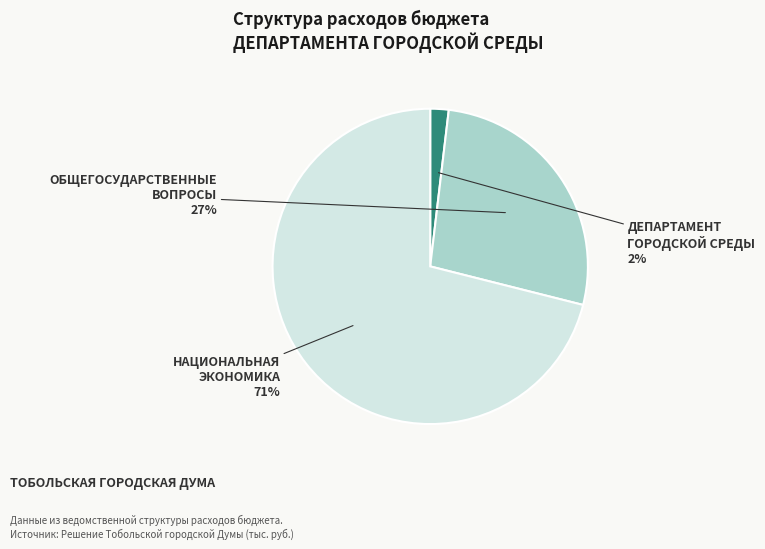

Rank the categories by value from highest to lowest.

НАЦИОНАЛЬНАЯ ЭКОНОМИКА, ОБЩЕГОСУДАРСТВЕННЫЕ ВОПРОСЫ, ДЕПАРТАМЕНТ ГОРОДСКОЙ СРЕДЫ